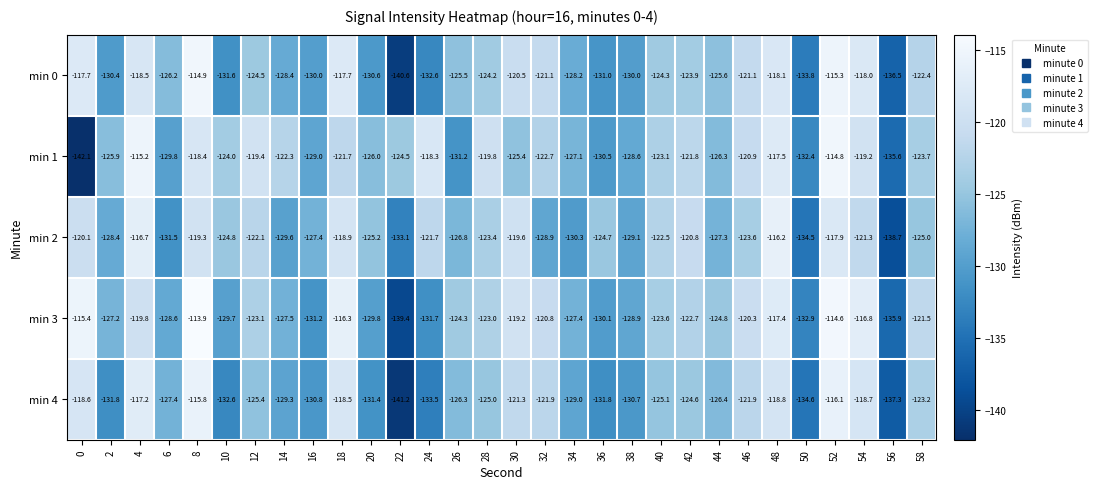

At which category is the sum across all series the highest?

52